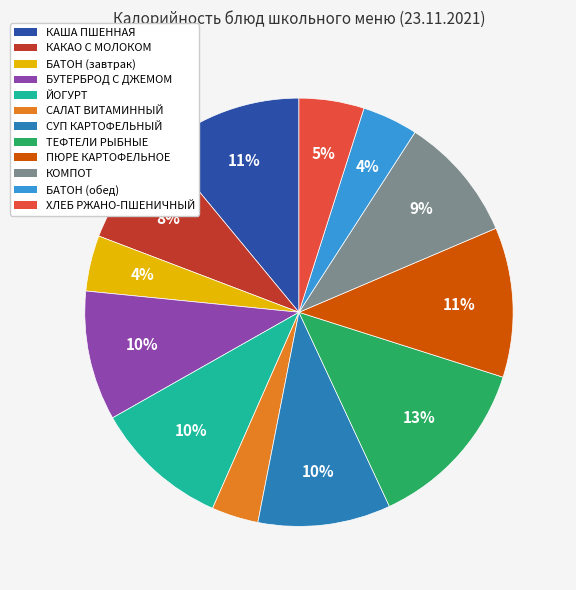

True or false: СУП КАРТОФЕЛЬНЫЙ accounts for 1% of the total.

False